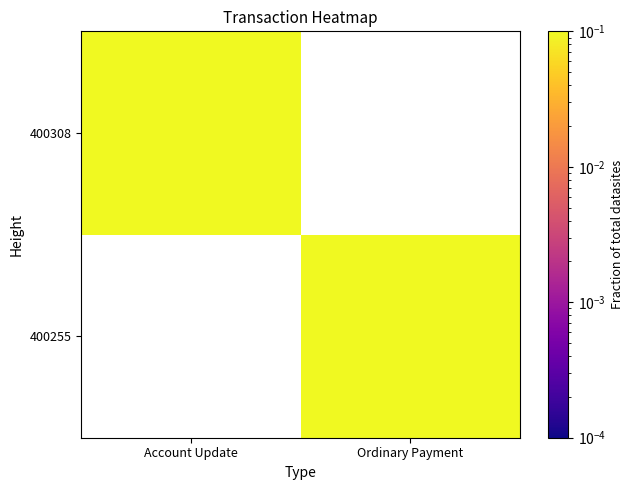

Between Ordinary Payment and Account Update, which is larger?

Account Update